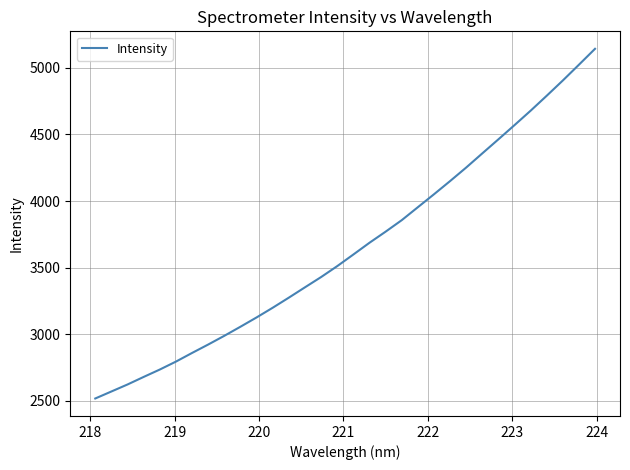

What is the greatest value displayed?

5142.9